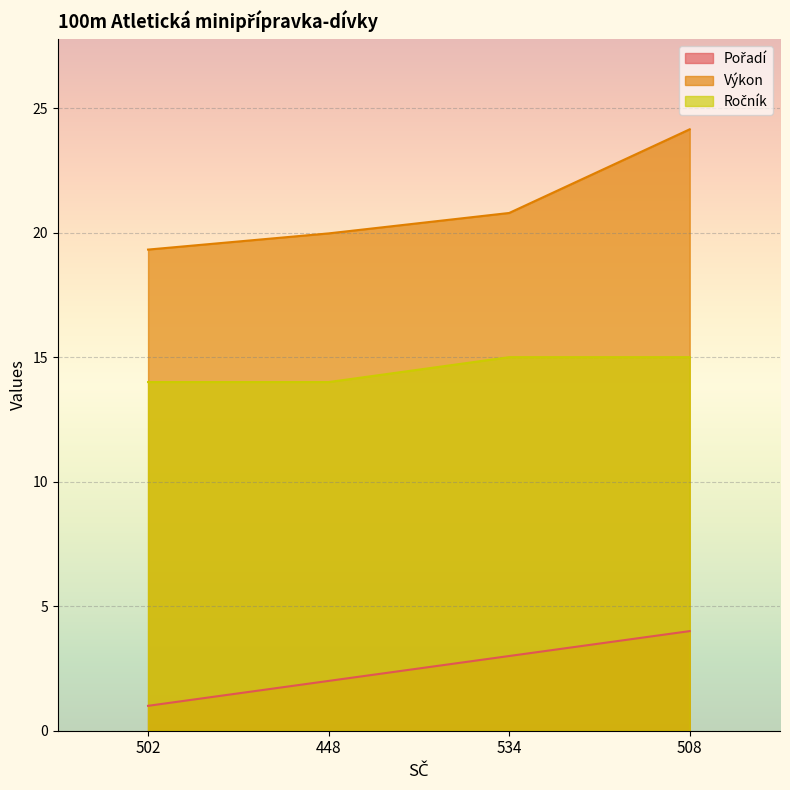

What is the total value across all series at 534?

38.8